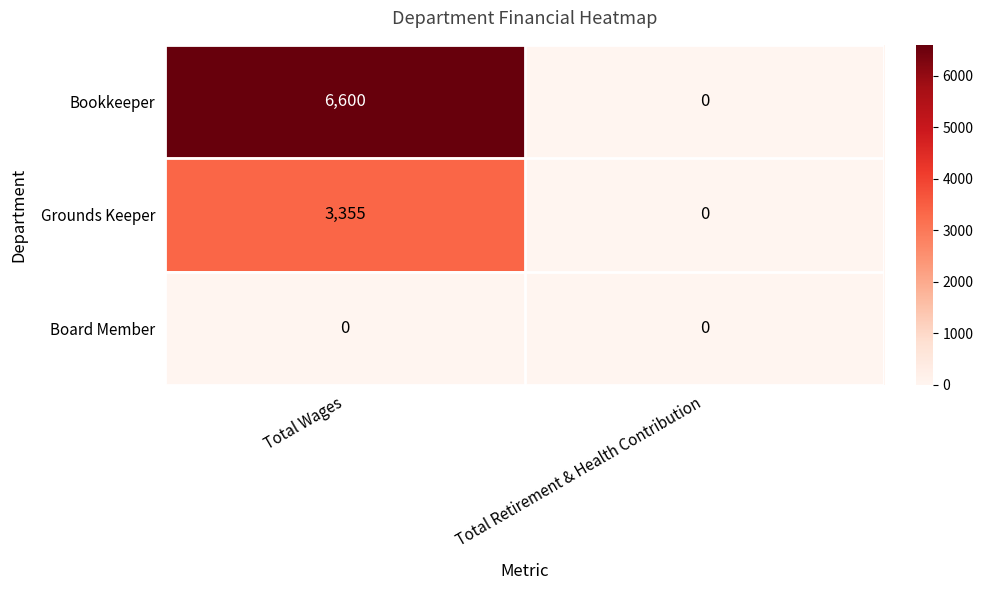

Is it true that Grounds Keeper equals 0 at Total Retirement & Health Contribution?

True